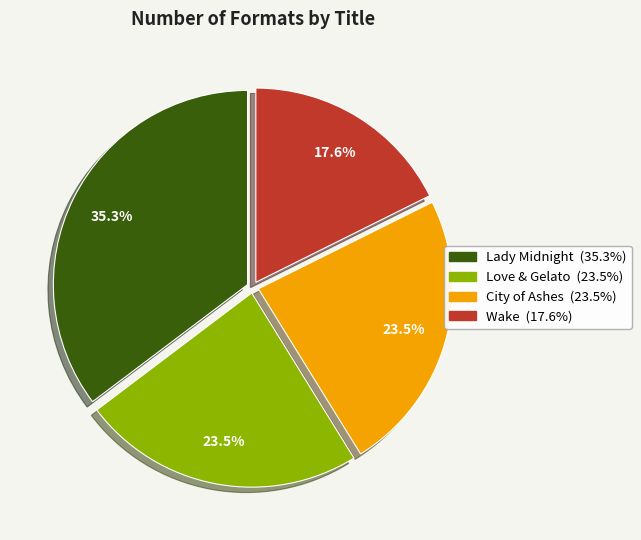

To the nearest percent, what is the combined percentage of City of Ashes and Lady Midnight?

59%